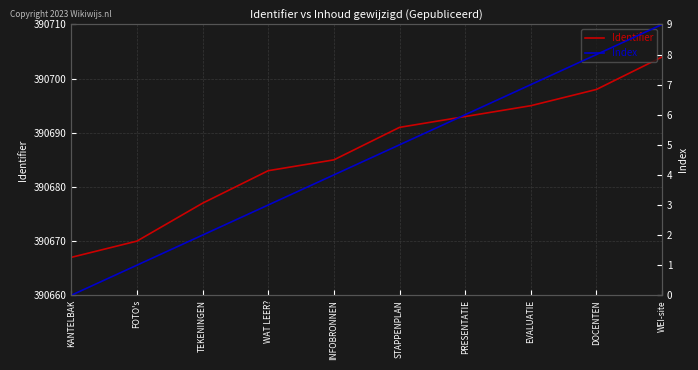

At which label does Identifier reach its minimum?

KANTELBAK